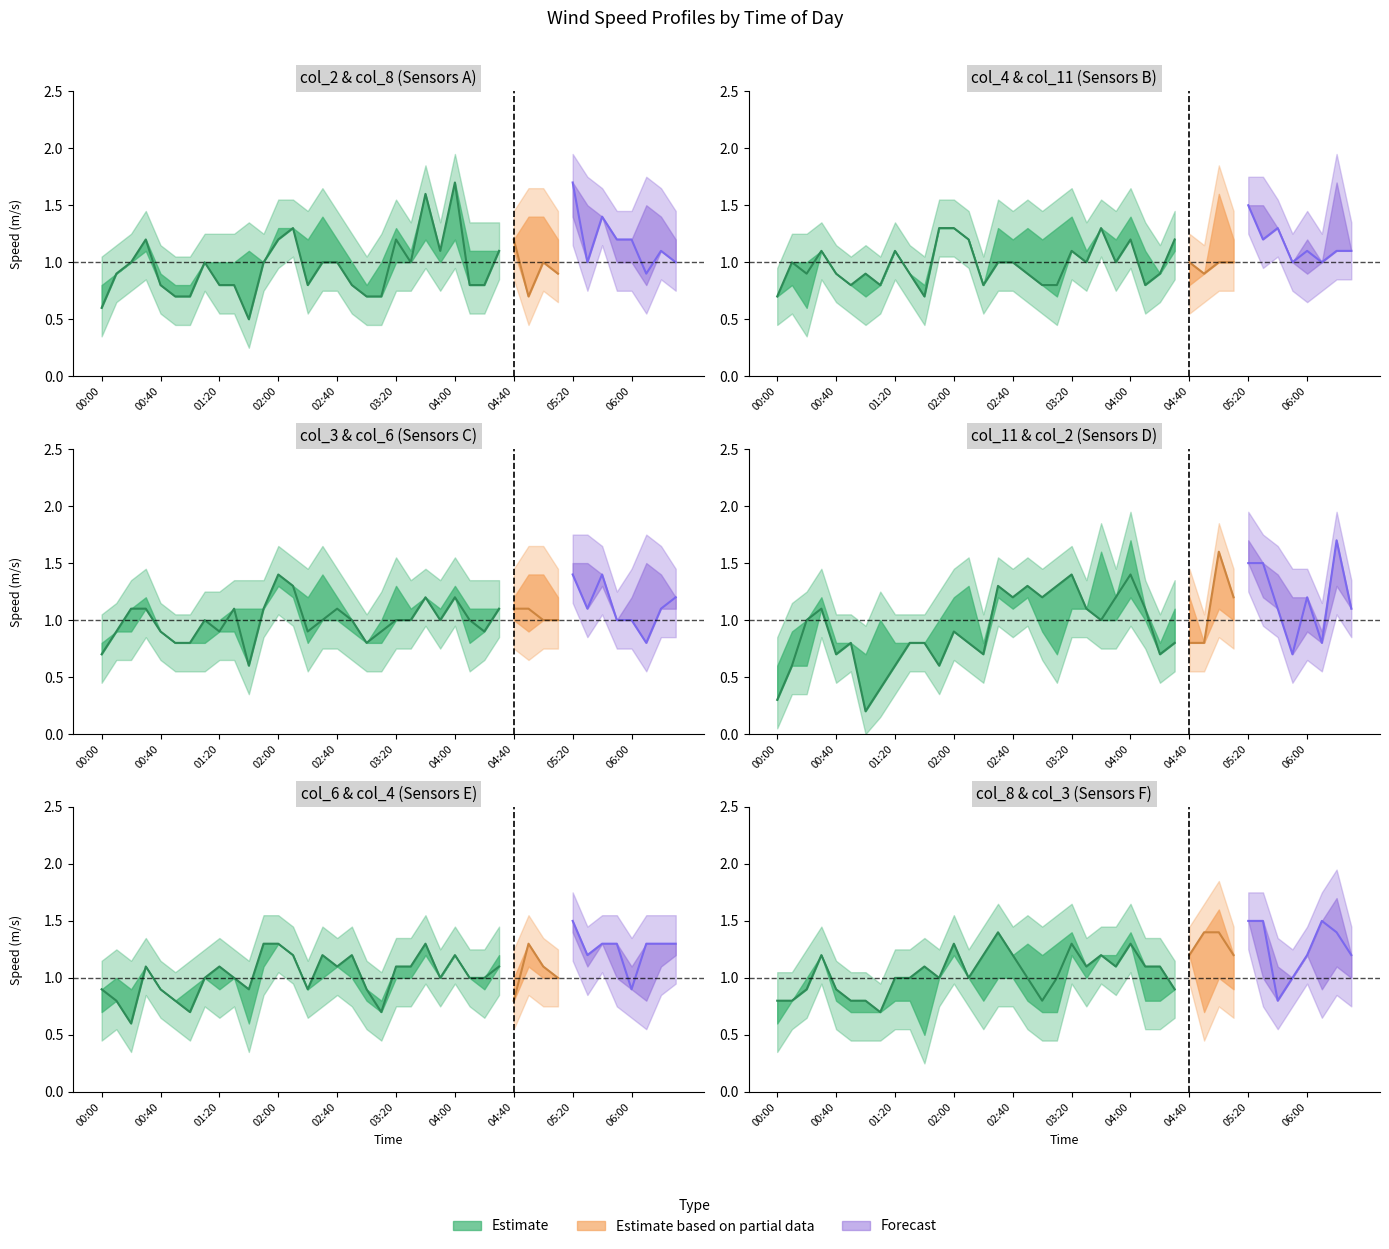

Where does the col_8 series first go above 1?

00:30